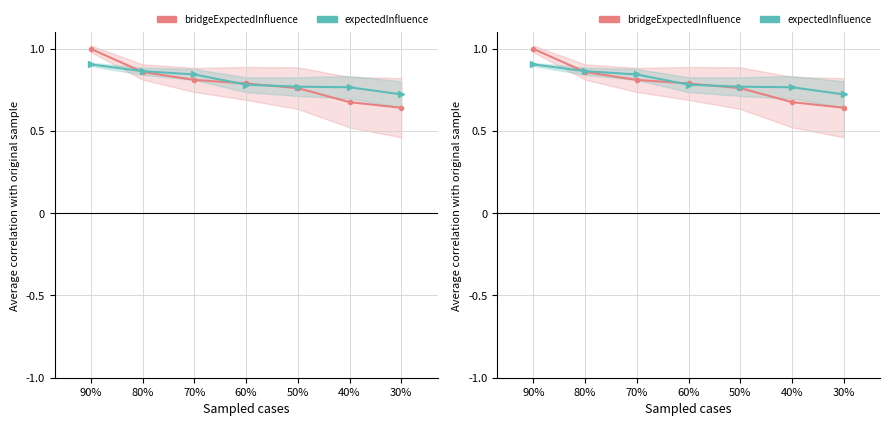

What is the sum of all bridgeExpectedInfluence values?

5.5